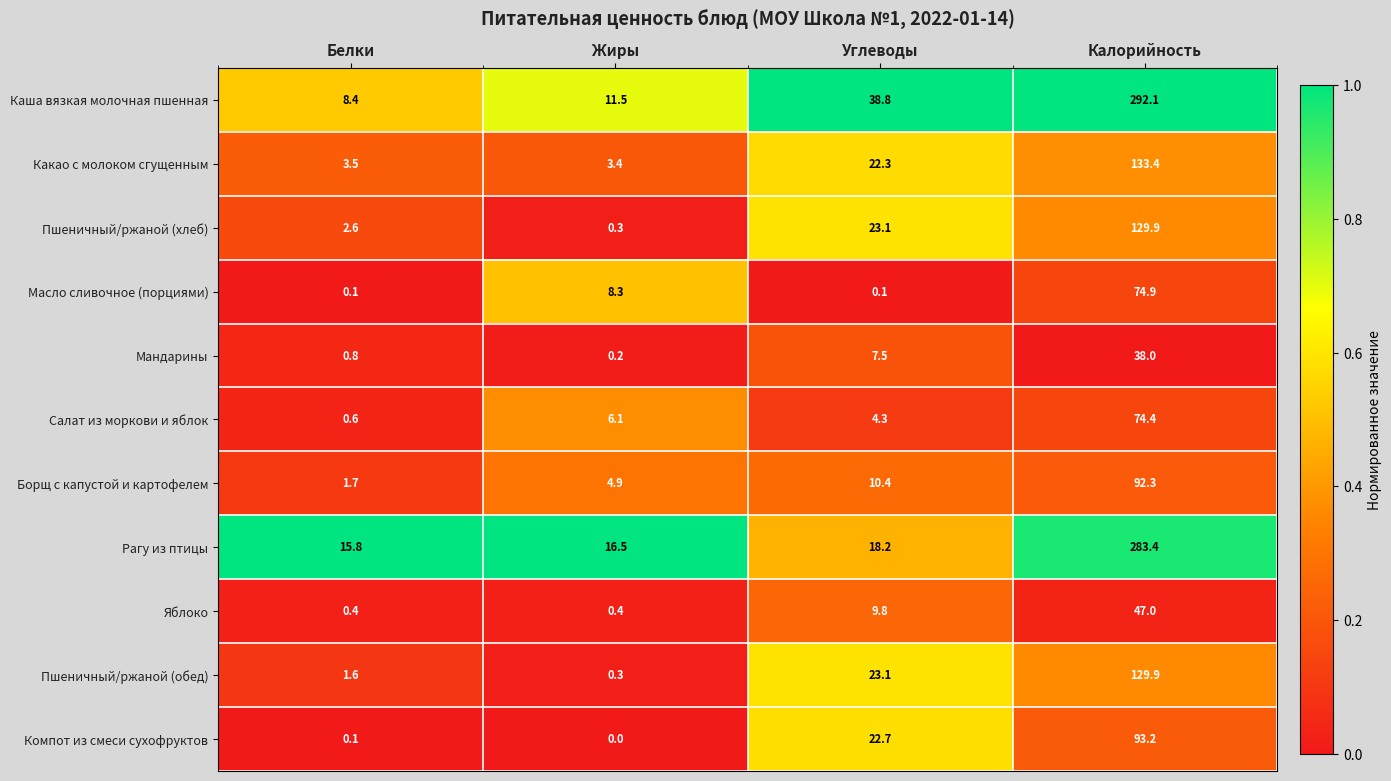

List the labels in order of Борщ с капустой и картофелем value, smallest first.

Белки, Жиры, Углеводы, Калорийность